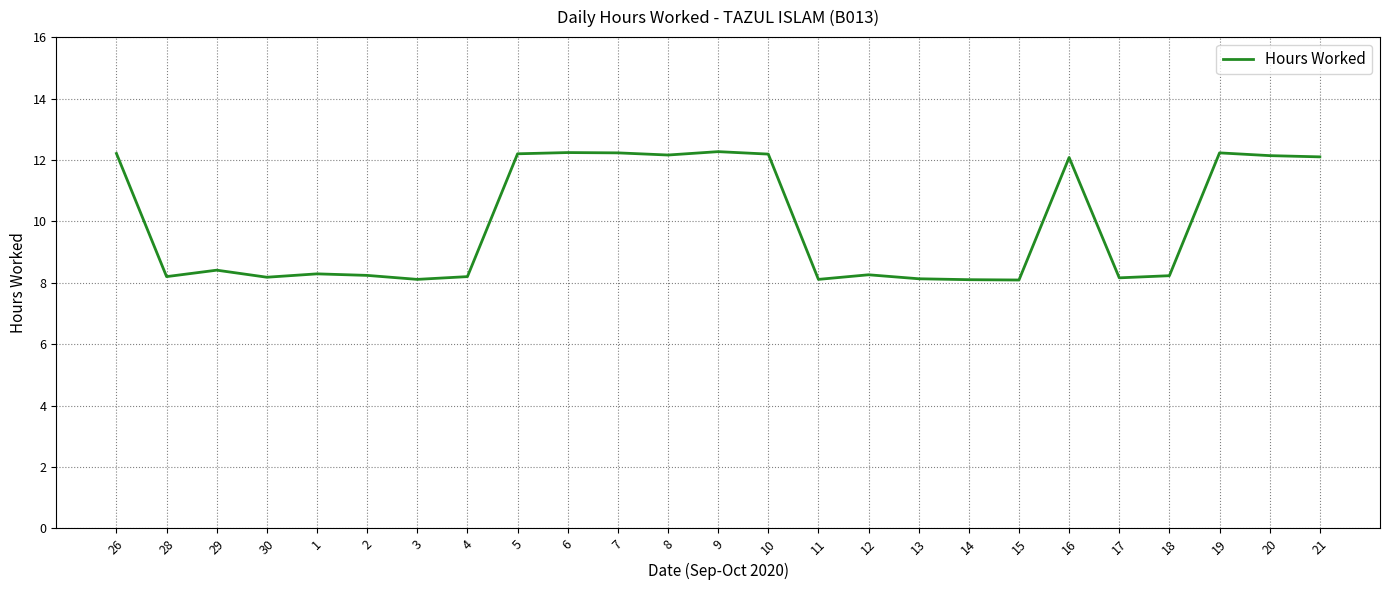

What position from the left is 9?

13